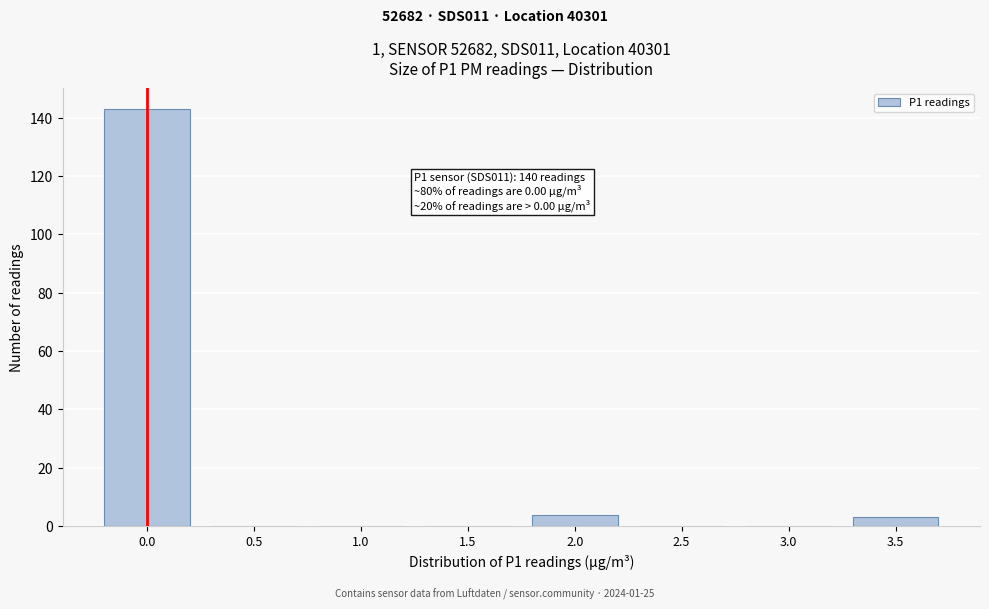

Reading left to right, extract all data points from this chart.

0.0=143	0.5=0	1.0=0	1.5=0	2.0=4	2.5=0	3.0=0	3.5=3